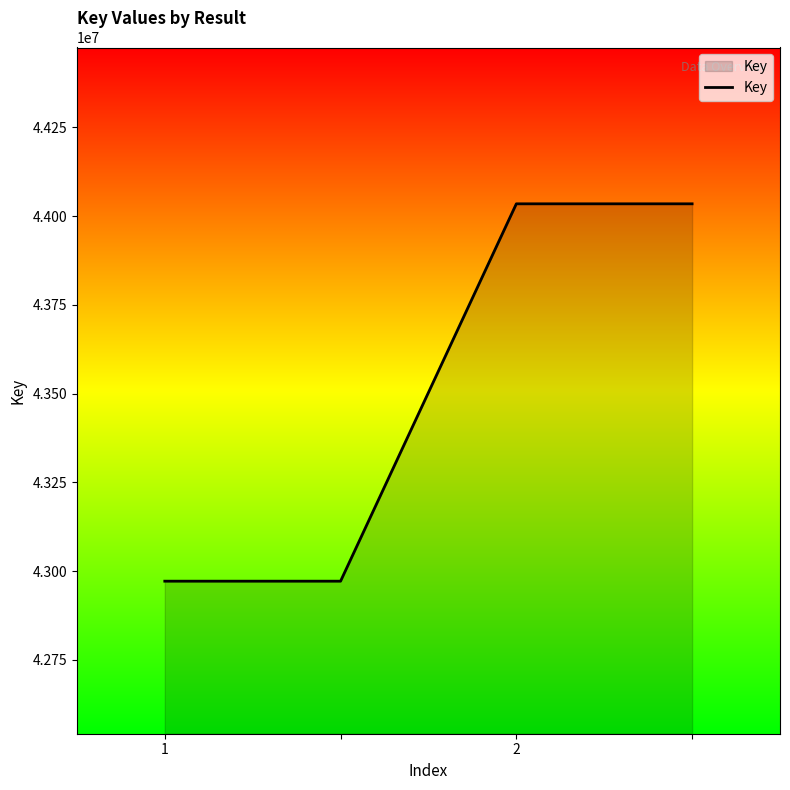

Reading left to right, transcribe all the data shown in this chart.

42971961	42971961	44034968	44034968